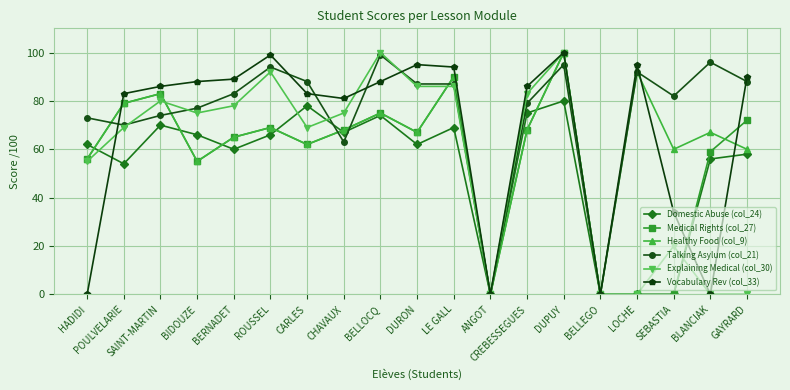

What is the sum of all Explaining Medical (col_30) values?

1068